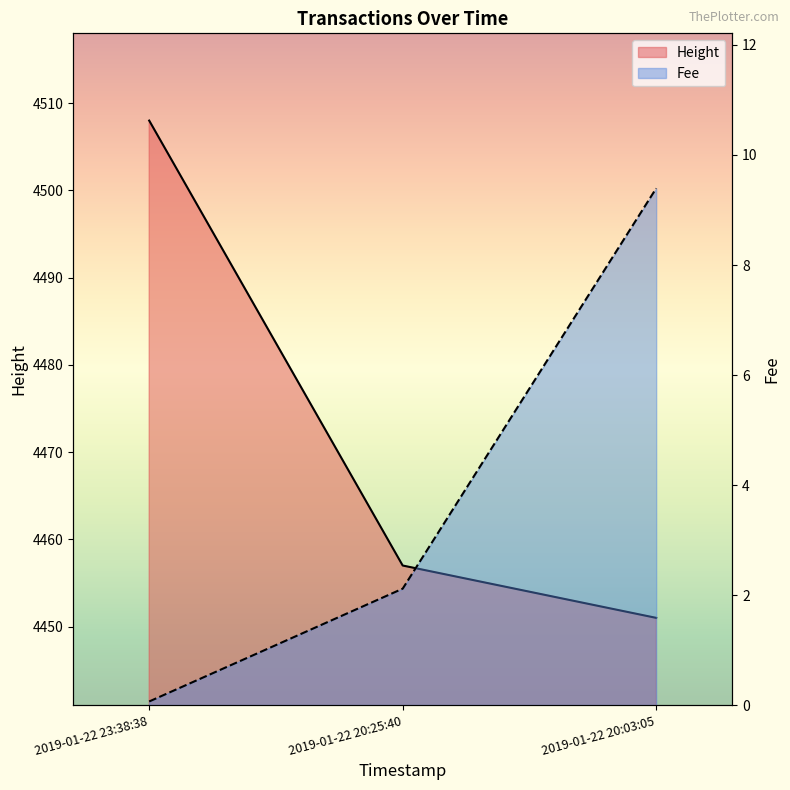

What is the smallest value displayed?

0.1